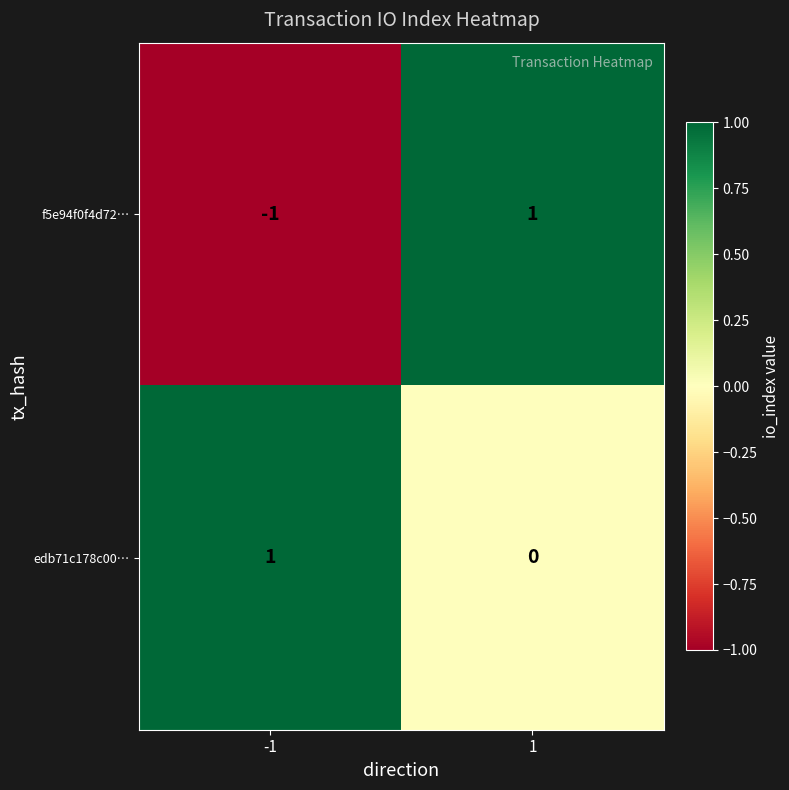

Reading left to right, list all the values displayed in this chart.

f5e94f0f4d72…: -1=-1	1=1
edb71c178c00…: -1=1	1=0